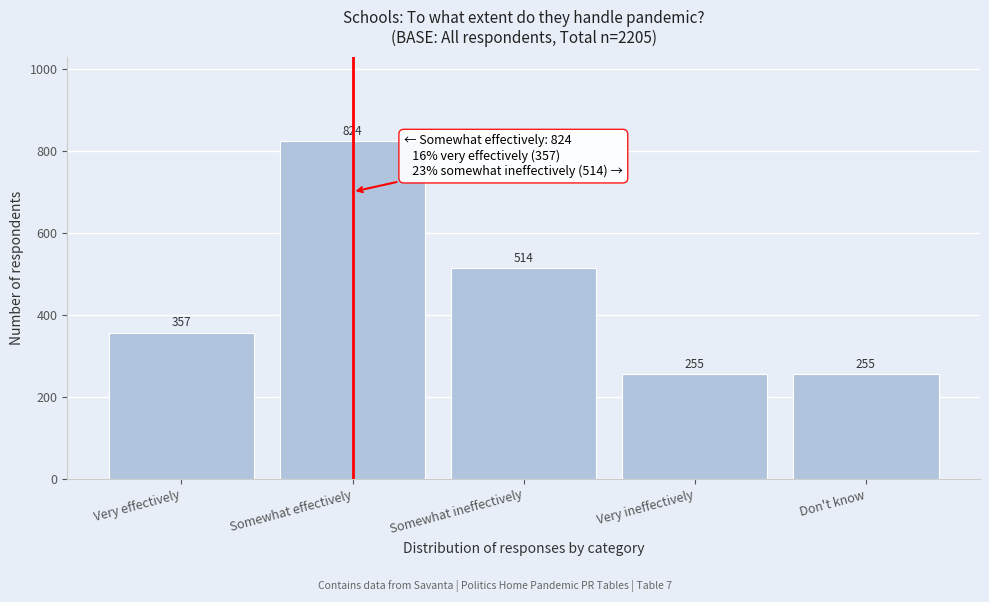

Reading right to left, transcribe all the data shown in this chart.

Don't know=255	Very ineffectively=255	Somewhat ineffectively=514	Somewhat effectively=824	Very effectively=357